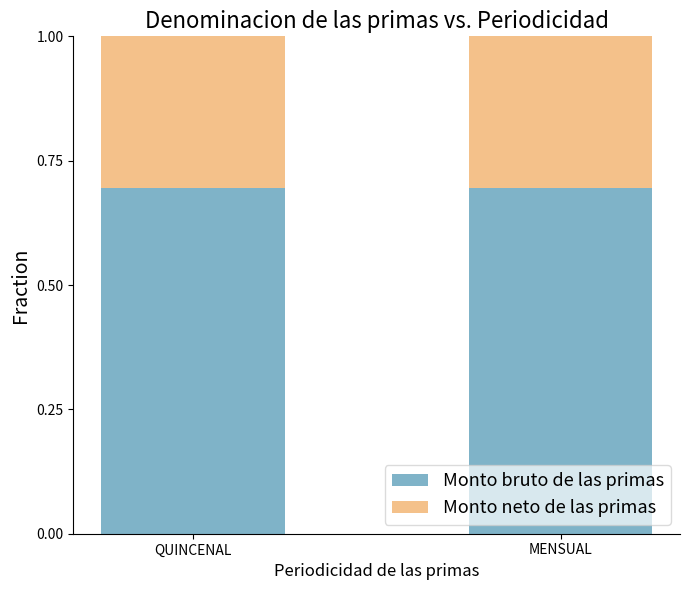

What is the total value across all series at QUINCENAL?

1.0